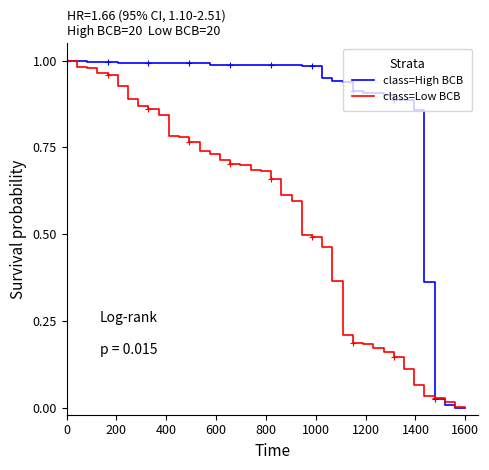

Reading left to right, extract all data points from this chart.

class=High BCB: 1.0	1.0	1.0	1.0	1.0	1.0	1.0	1.0	1.0	1.0	1.0	1.0	1.0	1.0	1.0	1.0	1.0	1.0	1.0	1.0	1.0	1.0	1.0	1.0	1.0	1.0	0.9	0.9	0.9	0.9	0.9	0.9	0.9	0.9	0.9	0.4	0.0	0.0	0.0	0.0
class=Low BCB: 1.0	1.0	1.0	1.0	1.0	0.9	0.9	0.9	0.9	0.8	0.8	0.8	0.8	0.7	0.7	0.7	0.7	0.7	0.7	0.7	0.7	0.6	0.6	0.5	0.5	0.5	0.4	0.2	0.2	0.2	0.2	0.2	0.1	0.1	0.1	0.0	0.0	0.0	0.0	0.0